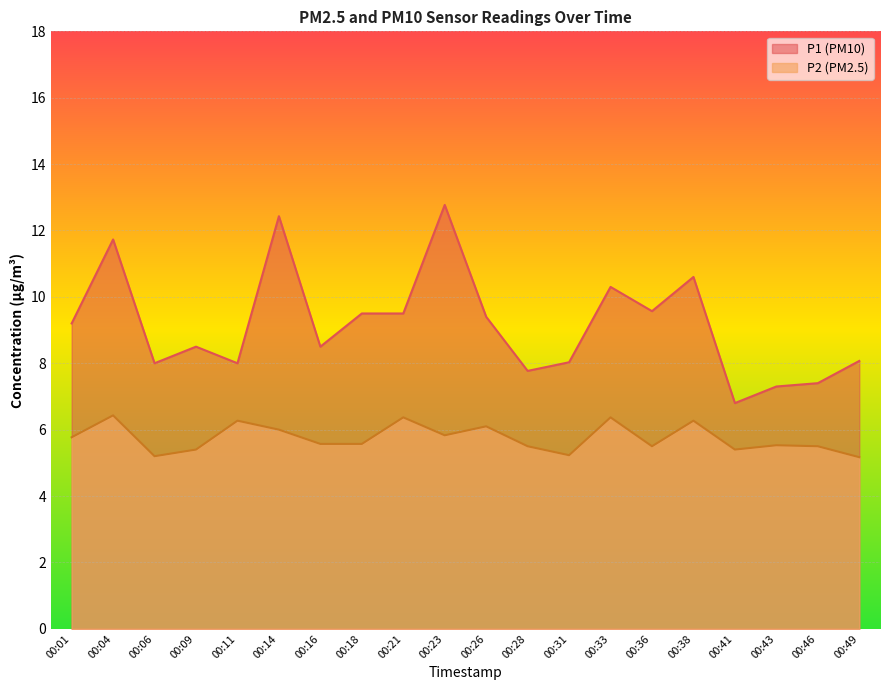

Reading left to right, extract all data points from this chart.

P1: 00:01=9.2	00:04=11.7	00:06=8.0	00:09=8.5	00:11=8.0	00:14=12.4	00:16=8.5	00:18=9.5	00:21=9.5	00:23=12.8	00:26=9.4	00:28=7.8	00:31=8.0	00:33=10.3	00:36=9.6	00:38=10.6	00:41=6.8	00:43=7.3	00:46=7.4	00:49=8.1
P2: 00:01=5.8	00:04=6.4	00:06=5.2	00:09=5.4	00:11=6.3	00:14=6.0	00:16=5.6	00:18=5.6	00:21=6.4	00:23=5.8	00:26=6.1	00:28=5.5	00:31=5.2	00:33=6.4	00:36=5.5	00:38=6.3	00:41=5.4	00:43=5.5	00:46=5.5	00:49=5.2